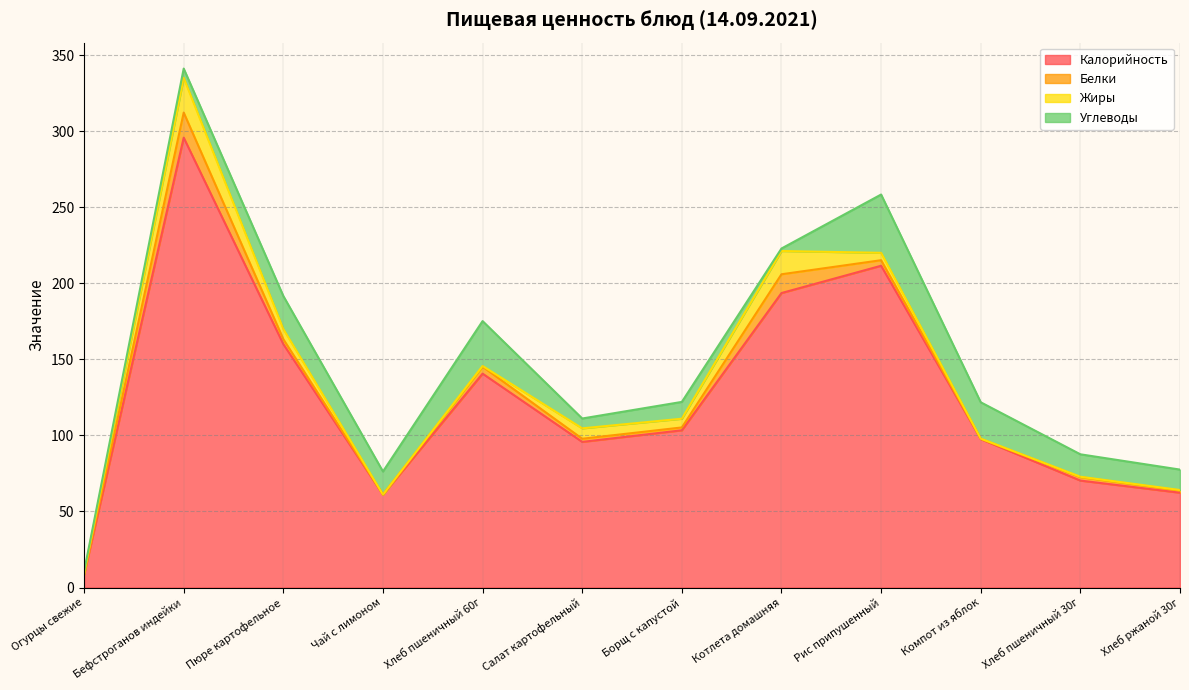

Between Бефстроганов индейки and Хлеб пшеничный 30г, which series saw the biggest shift?

Калорийность